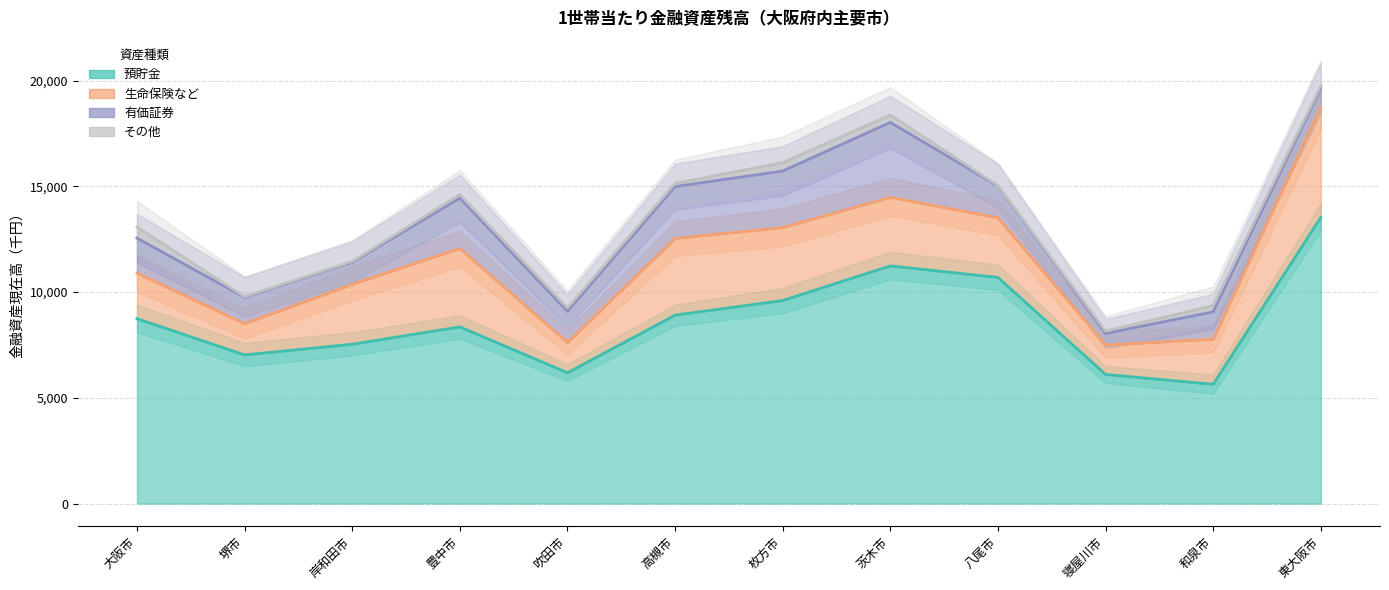

How many data points in その他 are less than 14612?

6